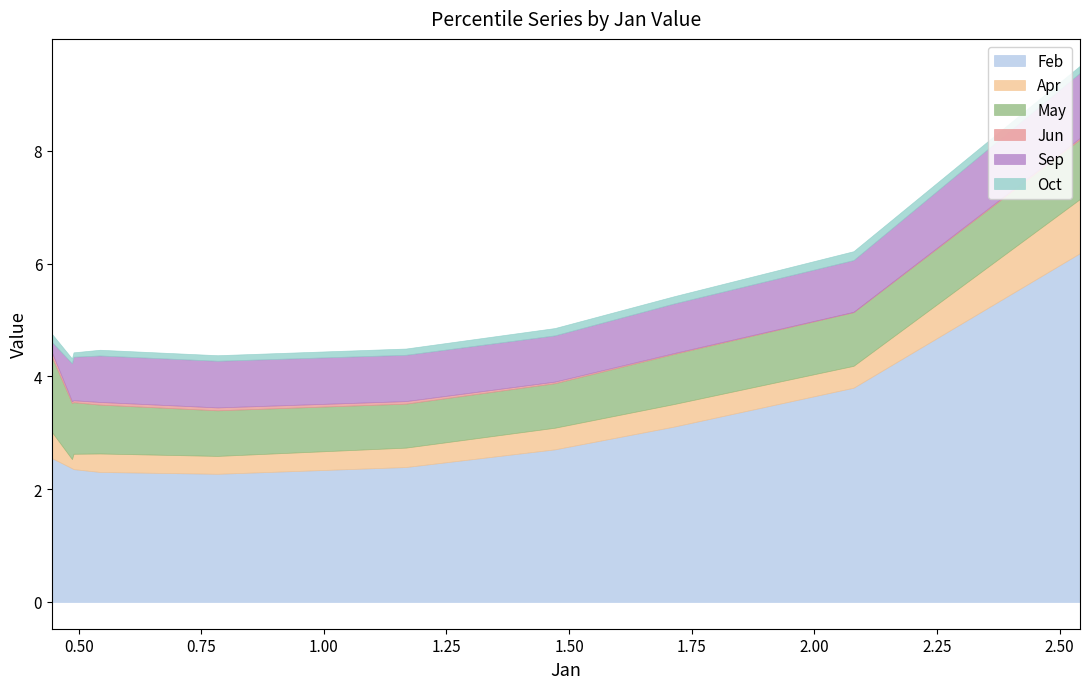

Which series has the largest range (max minus min)?

Feb